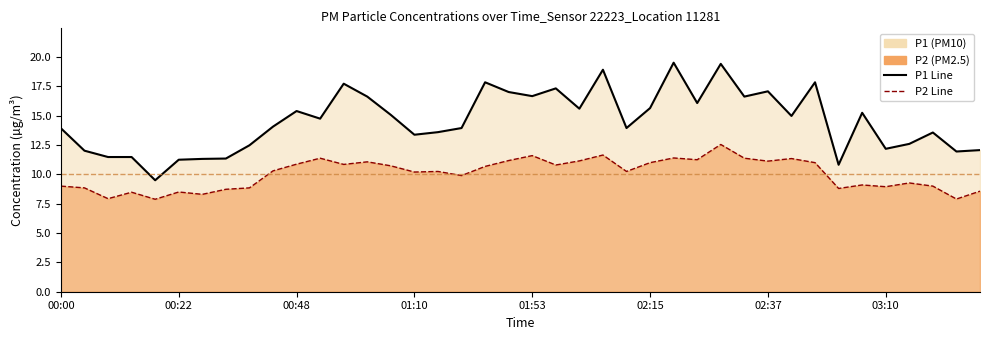

Which category has the highest value in the P1 Line series?

26